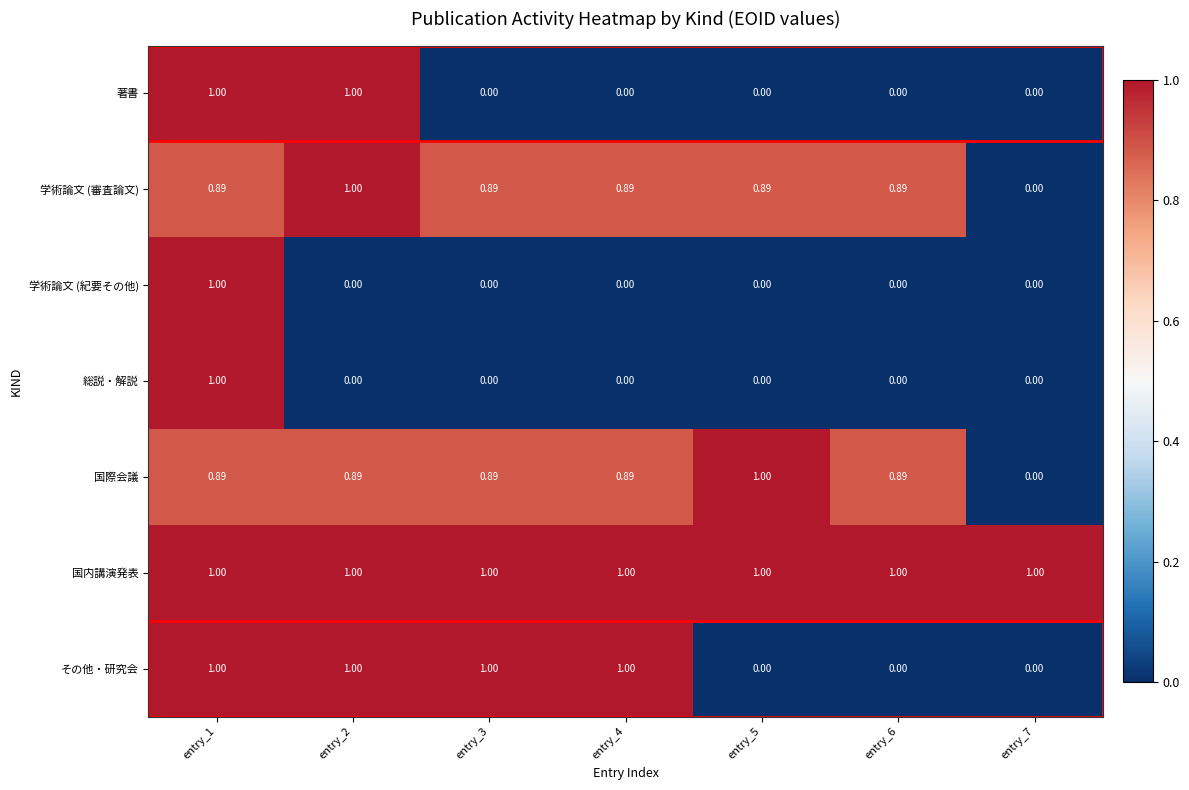

Which series has the largest total across all categories?

国内講演発表